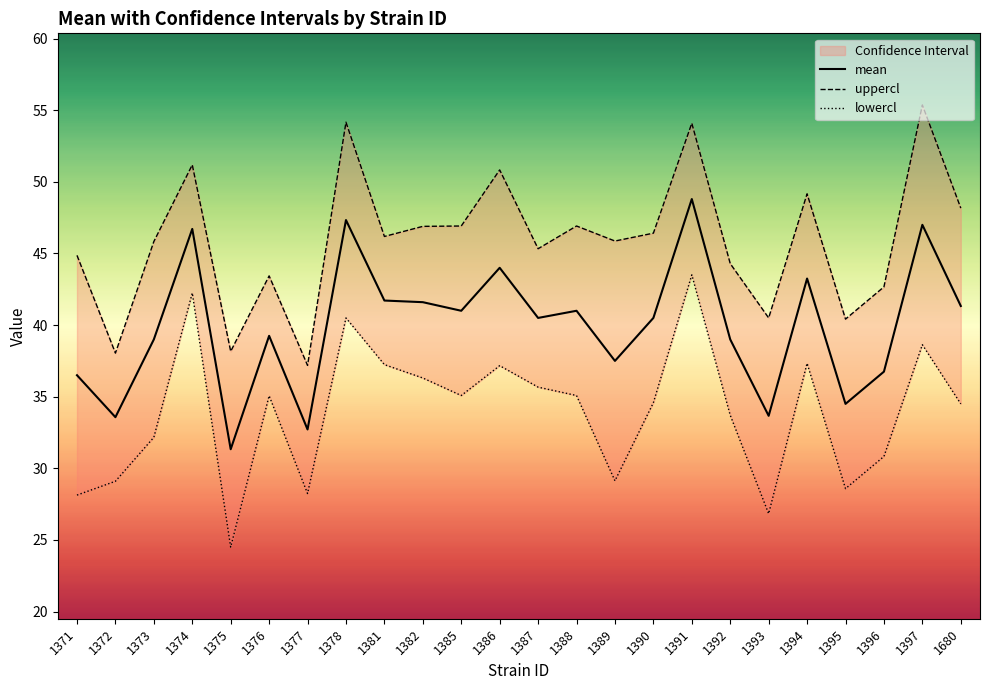

At which category does uppercl reach its first local peak?

1374